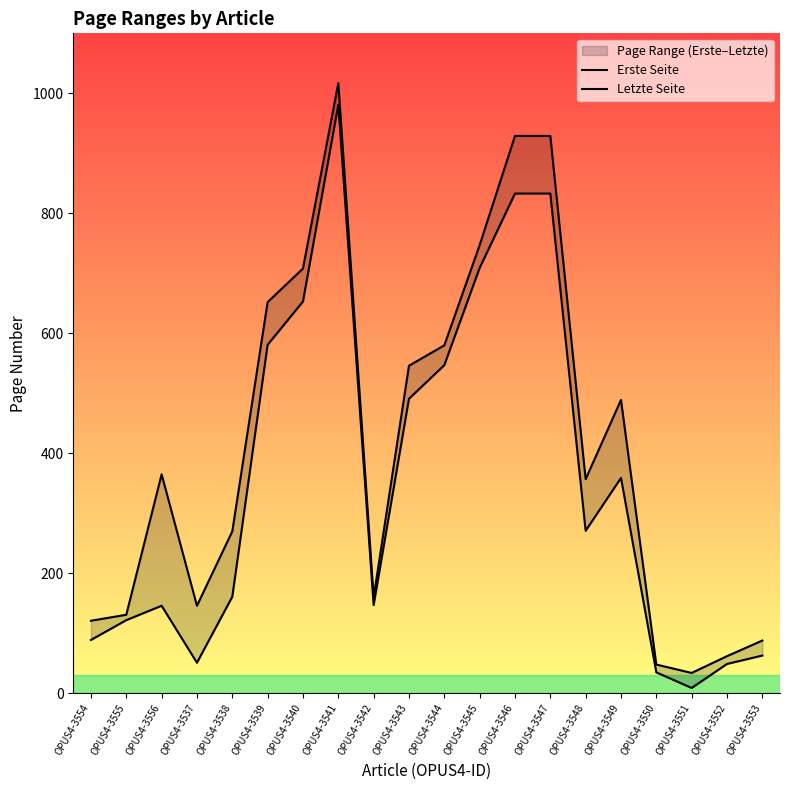

How many lines are shown in the chart?

2